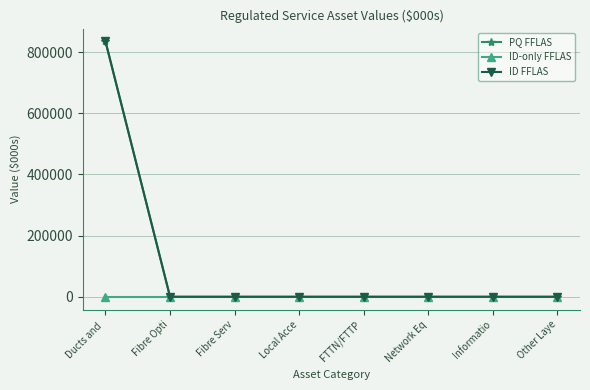

True or false: ID-only FFLAS and ID FFLAS cross at least once.

False